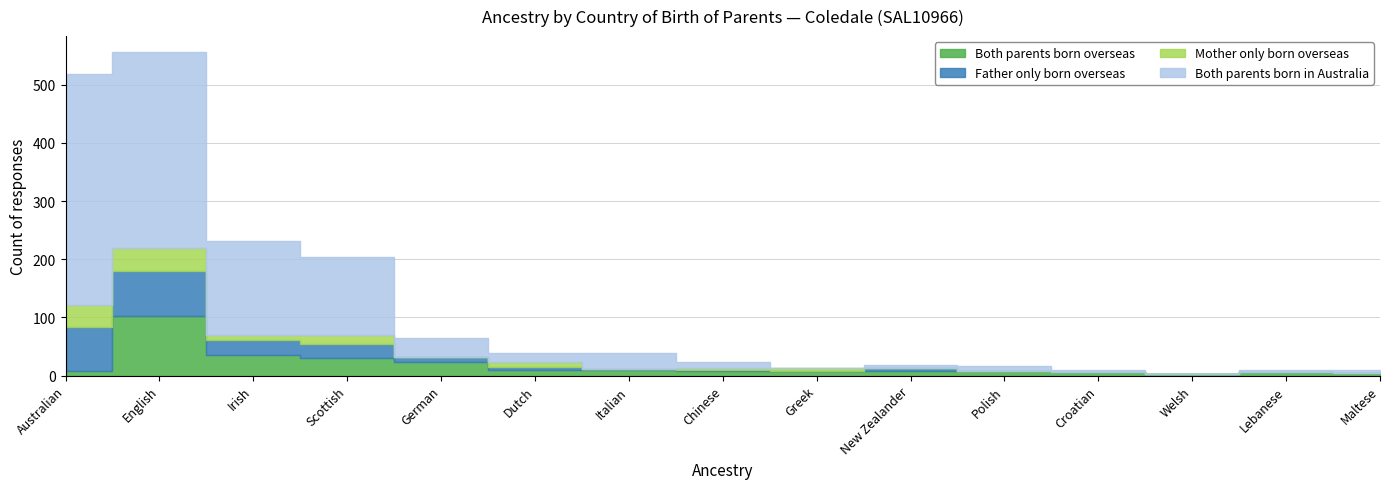

How many interior local peaks does the Both parents born overseas series have?

3